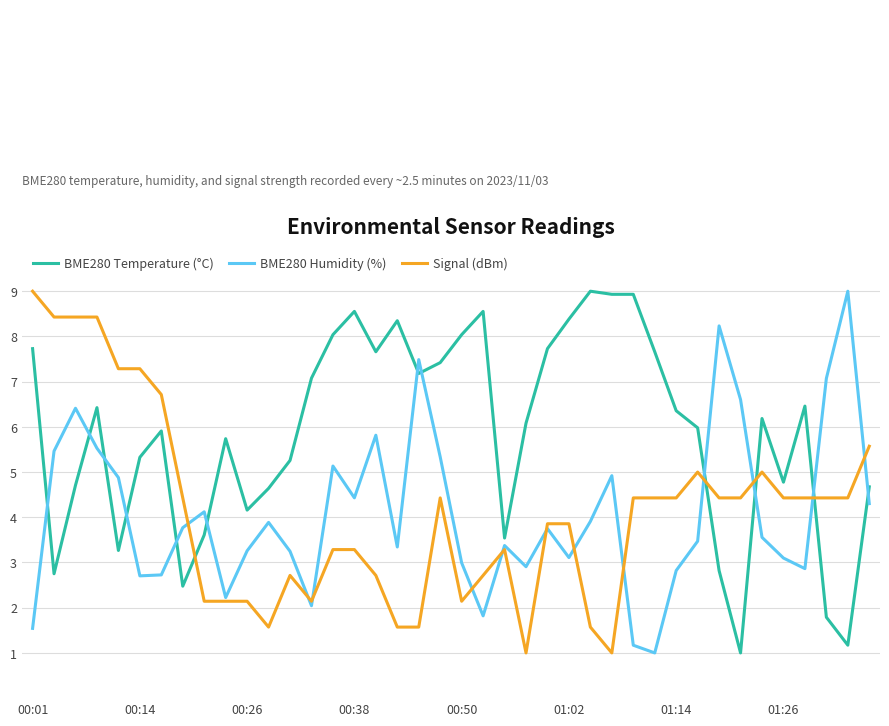

True or false: BME280 Temperature (°C) has more than 0 interior local peaks.

True